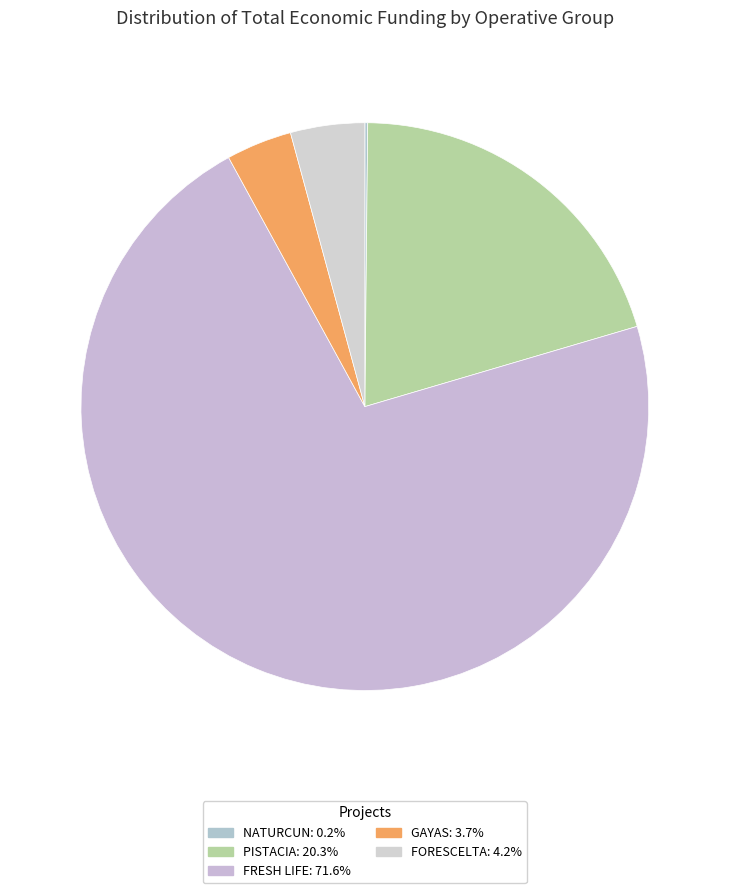

Is there a majority slice in this chart?

Yes